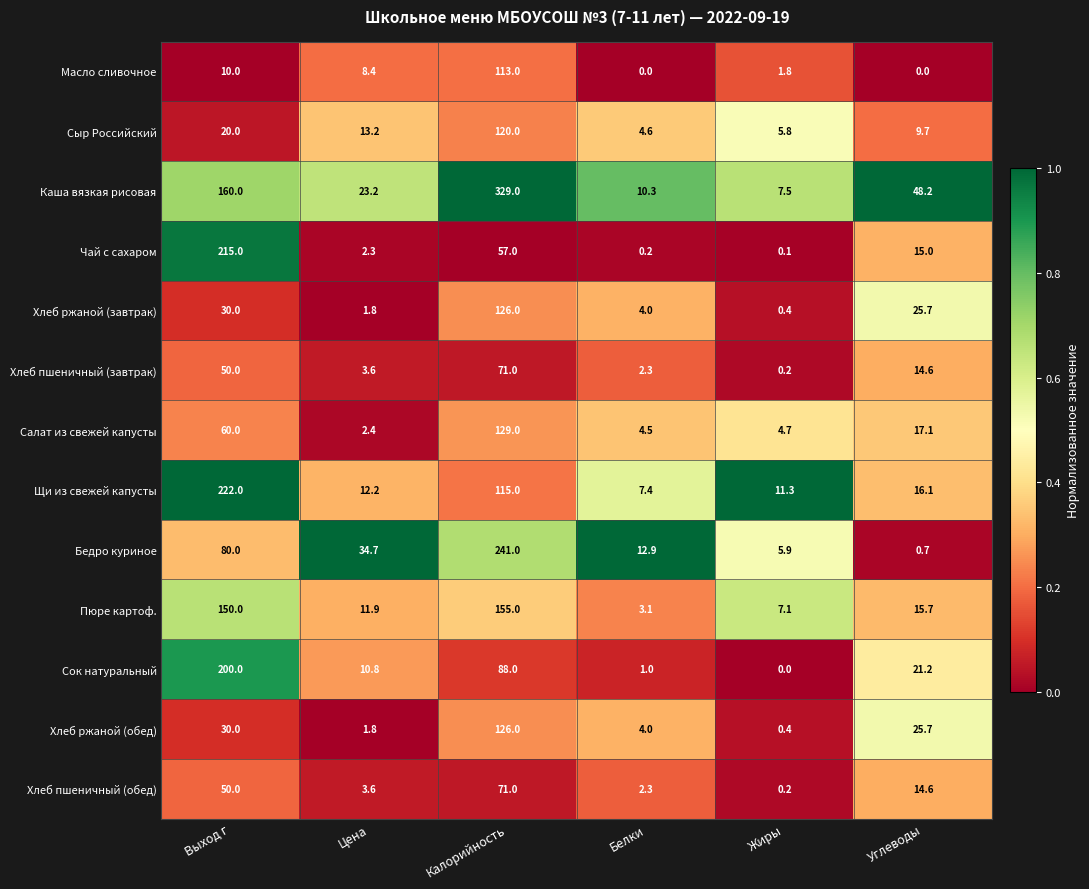

What is the difference between the Сыр Российский values at Цена and Жиры?

7.4